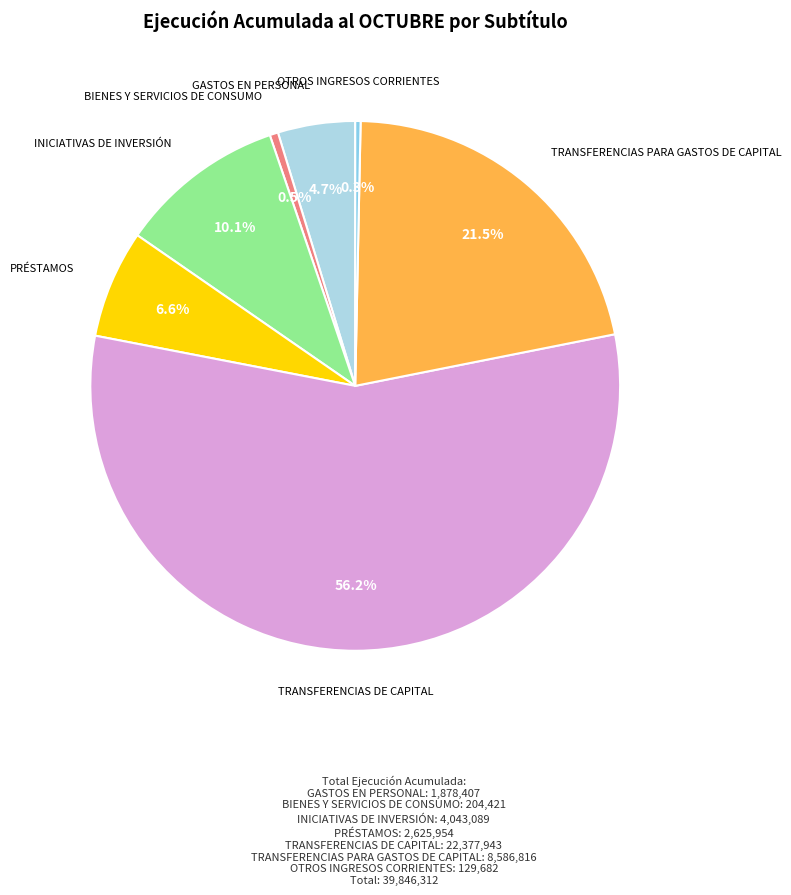

Which slice is the largest?

TRANSFERENCIAS DE CAPITAL